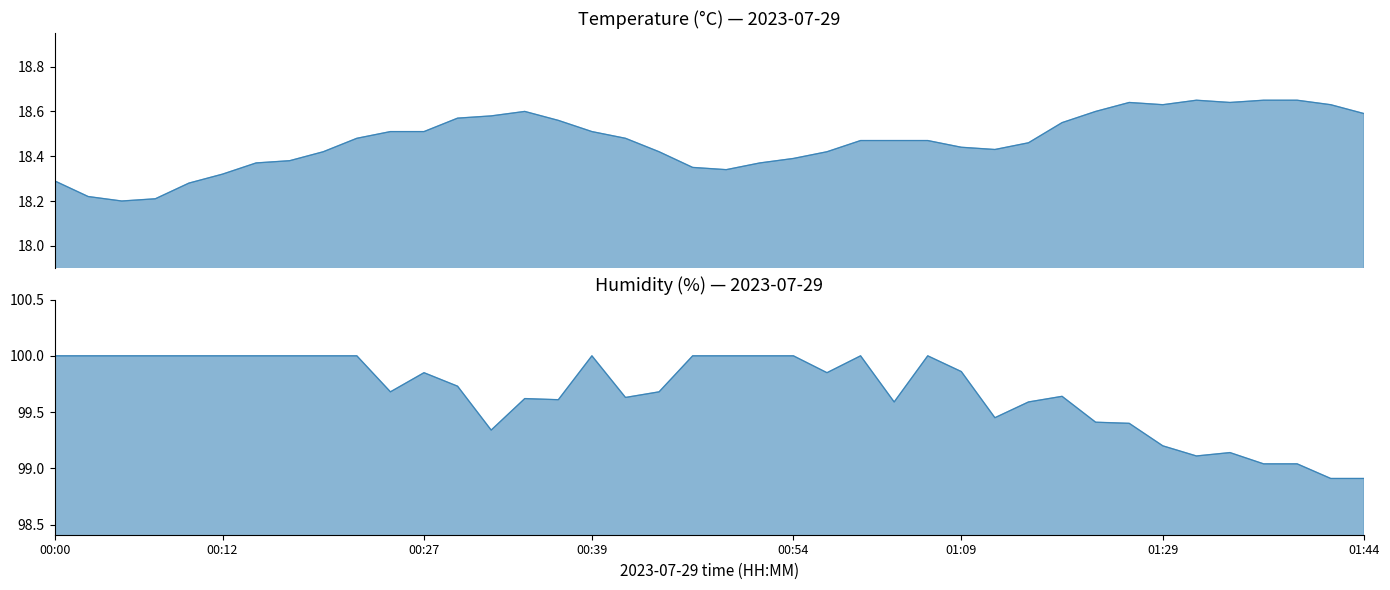

What is the maximum value shown in the chart?

100.0